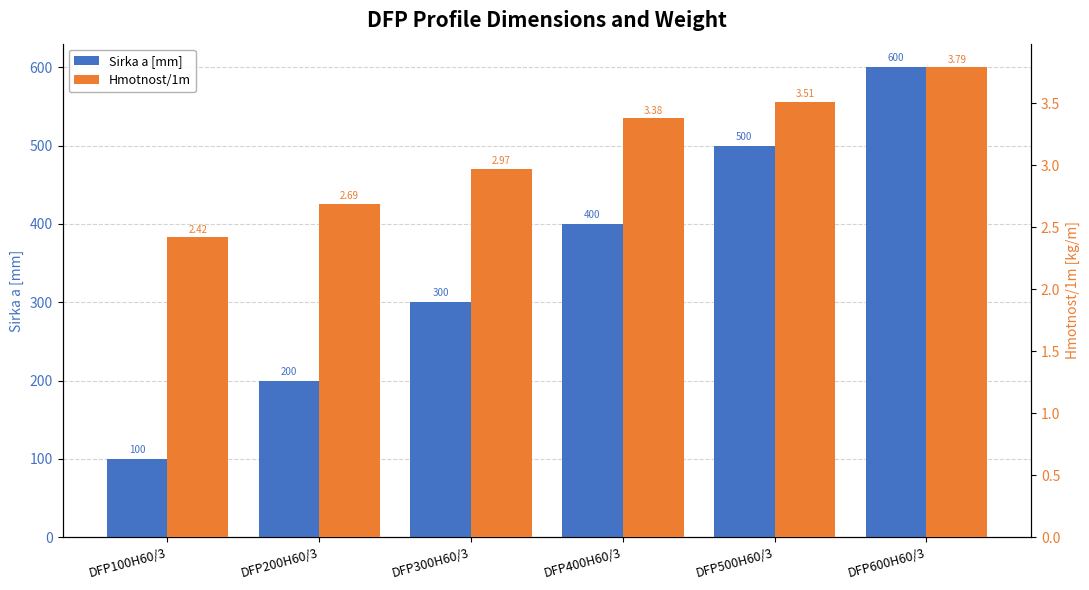

What is the spread (max minus min) of values at DFP600H60/3?

596.2